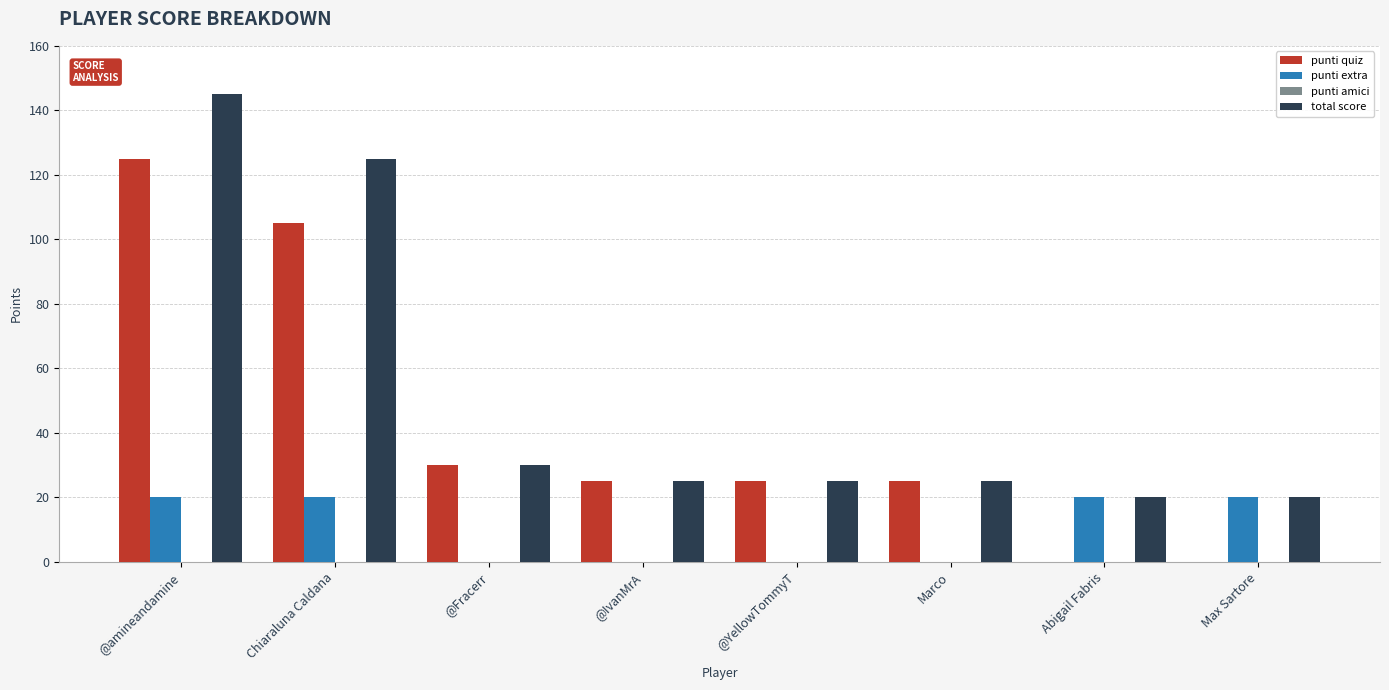

What is the total value across all series at Max Sartore?

40